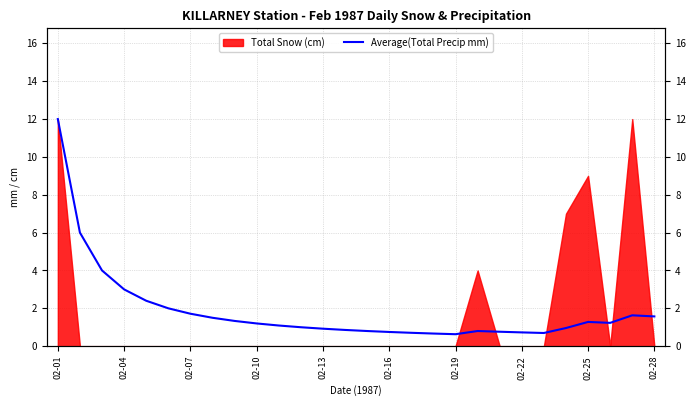

How many points are higher than both their immediate neighbors (excluding endpoints)?

3